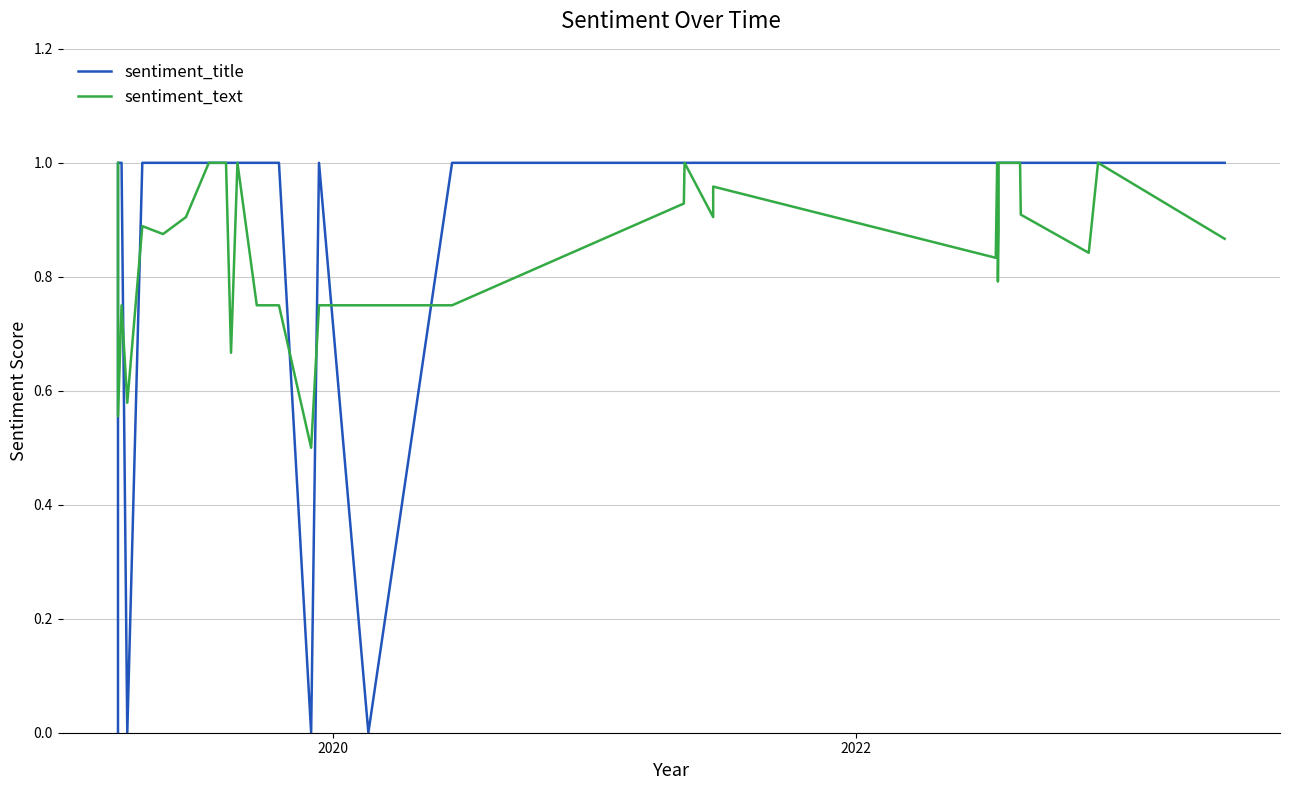

List the series in order of their peak value, lowest first.

sentiment_title, sentiment_text